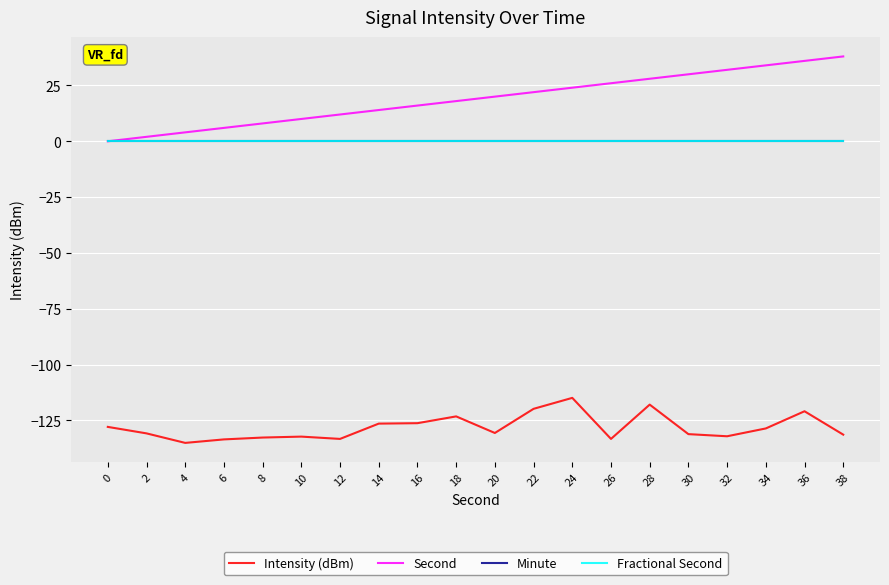

Is this an area chart (filled region under the line)?

No